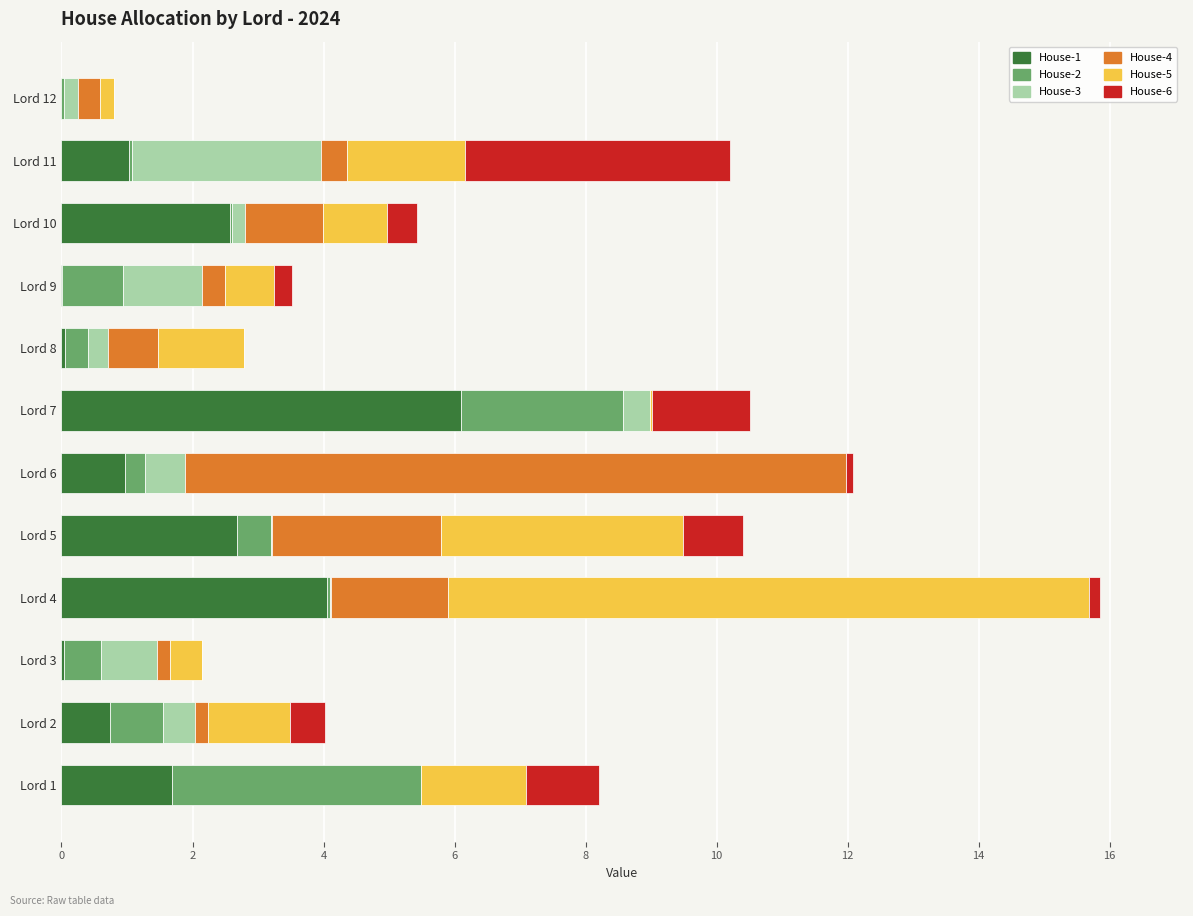

At which category is the sum across all series the highest?

Lord 4